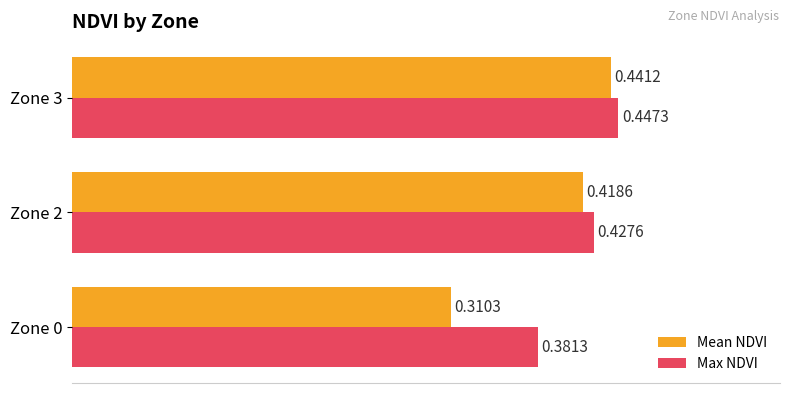

Rank the categories by Max NDVI value from highest to lowest.

Zone 3, Zone 2, Zone 0